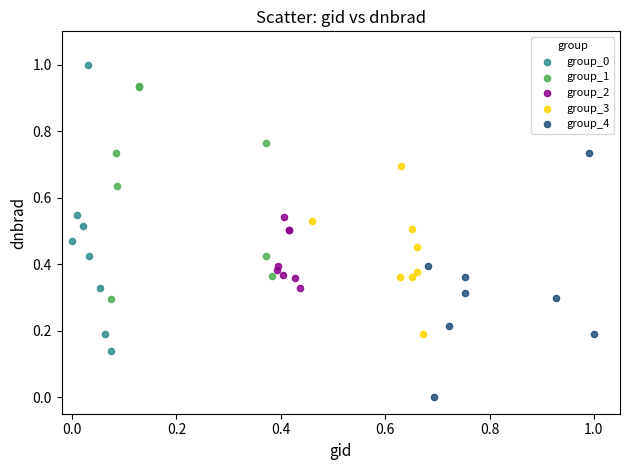

Which series contains the highest Y value?

group_0